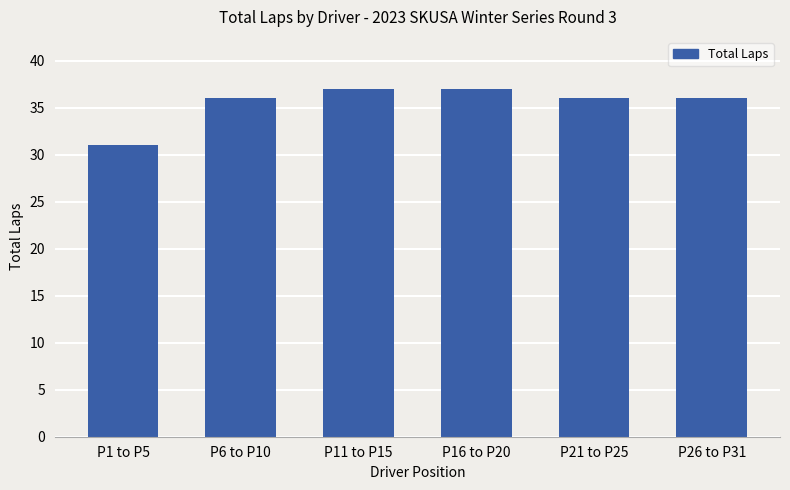

Is it true that the value at P1 to P5 is 31?

True